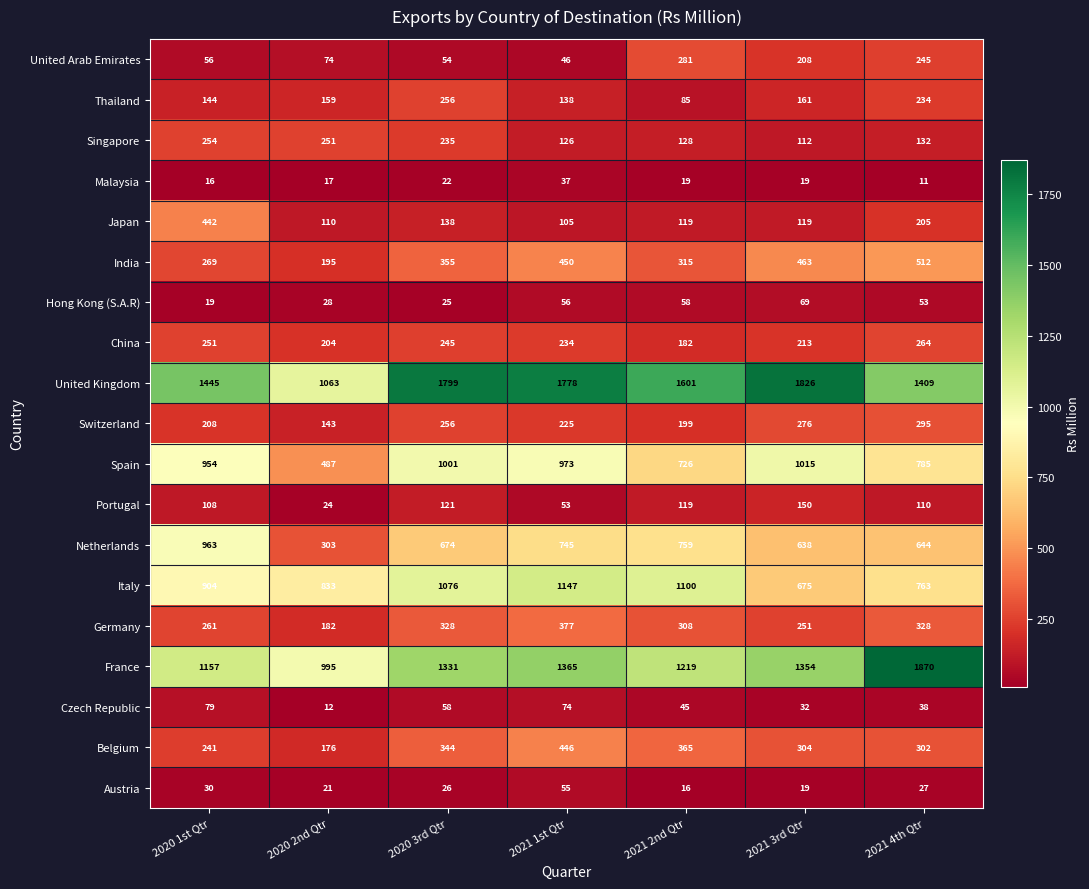

At how many categories does at least one series exceed 466?

7